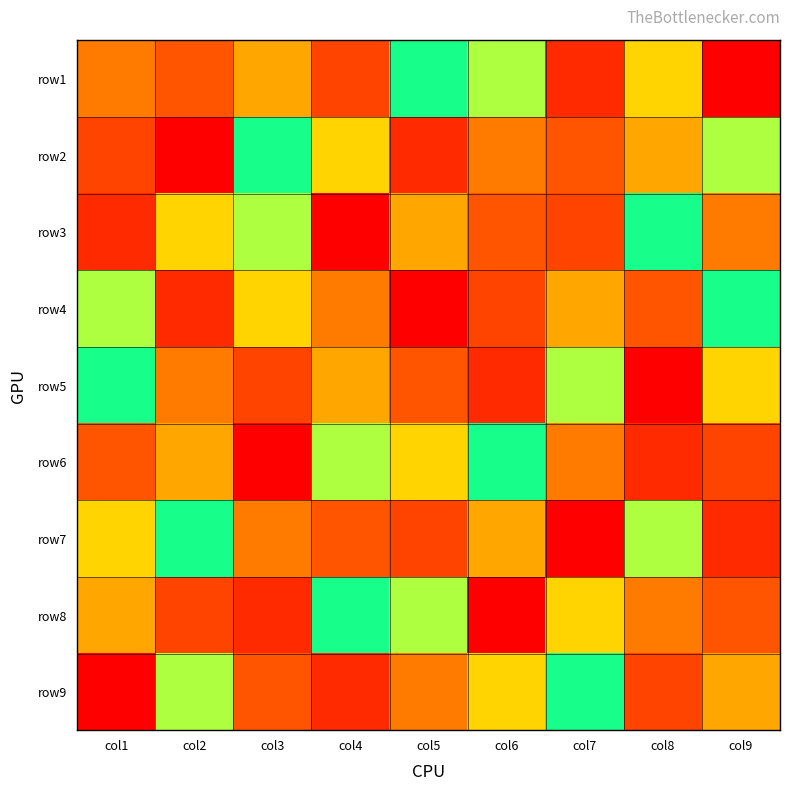

Reading left to right, transcribe all the data shown in this chart.

row1: col1=8	col2=3	col3=4	col4=9	col5=6	col6=5	col7=2	col8=7	col9=1
row2: col1=9	col2=1	col3=6	col4=7	col5=2	col6=8	col7=3	col8=4	col9=5
row3: col1=2	col2=7	col3=5	col4=1	col5=4	col6=3	col7=9	col8=6	col9=8
row4: col1=5	col2=2	col3=7	col4=8	col5=1	col6=9	col7=4	col8=3	col9=6
row5: col1=6	col2=8	col3=9	col4=4	col5=3	col6=2	col7=5	col8=1	col9=7
row6: col1=3	col2=4	col3=1	col4=5	col5=7	col6=6	col7=8	col8=2	col9=9
row7: col1=7	col2=6	col3=8	col4=3	col5=9	col6=4	col7=1	col8=5	col9=2
row8: col1=4	col2=9	col3=2	col4=6	col5=5	col6=1	col7=7	col8=8	col9=3
row9: col1=1	col2=5	col3=3	col4=2	col5=8	col6=7	col7=6	col8=9	col9=4